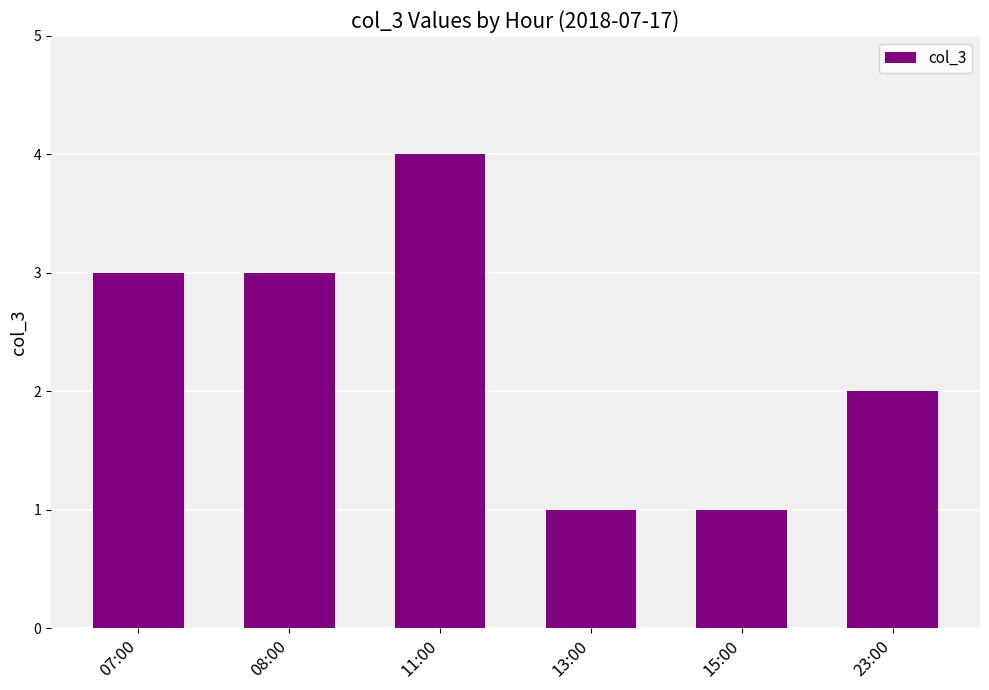

At which category does the chart reach its peak across all series?

11:00